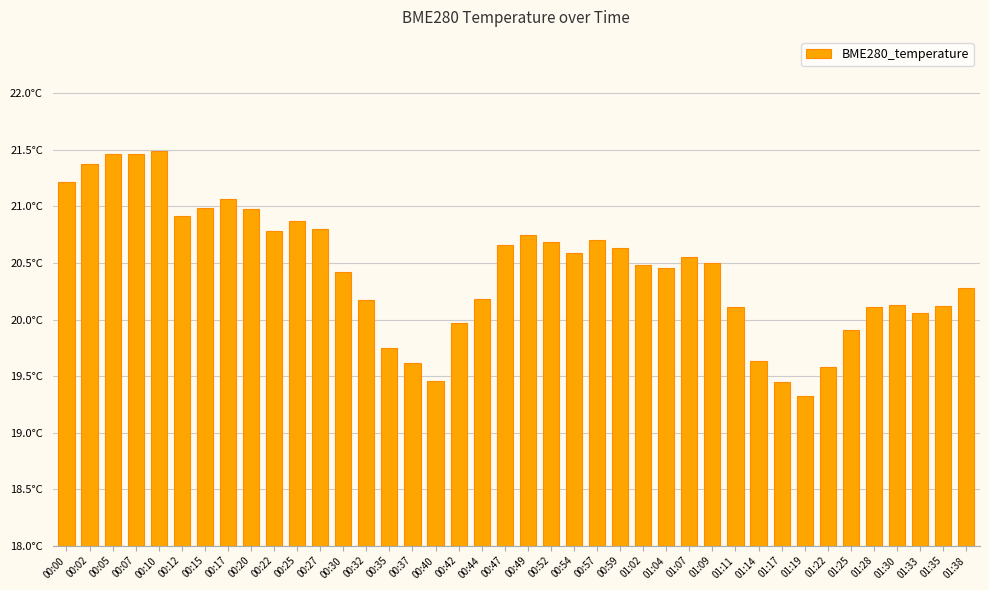

Rank the categories by value from highest to lowest.

00:10, 00:05, 00:07, 00:02, 00:00, 00:17, 00:15, 00:20, 00:12, 00:25, 00:27, 00:22, 00:49, 00:57, 00:52, 00:47, 00:59, 00:54, 01:07, 01:09, 01:02, 01:04, 00:30, 01:38, 00:44, 00:32, 01:30, 01:35, 01:11, 01:28, 01:33, 00:42, 01:25, 00:35, 01:14, 00:37, 01:22, 00:40, 01:17, 01:19